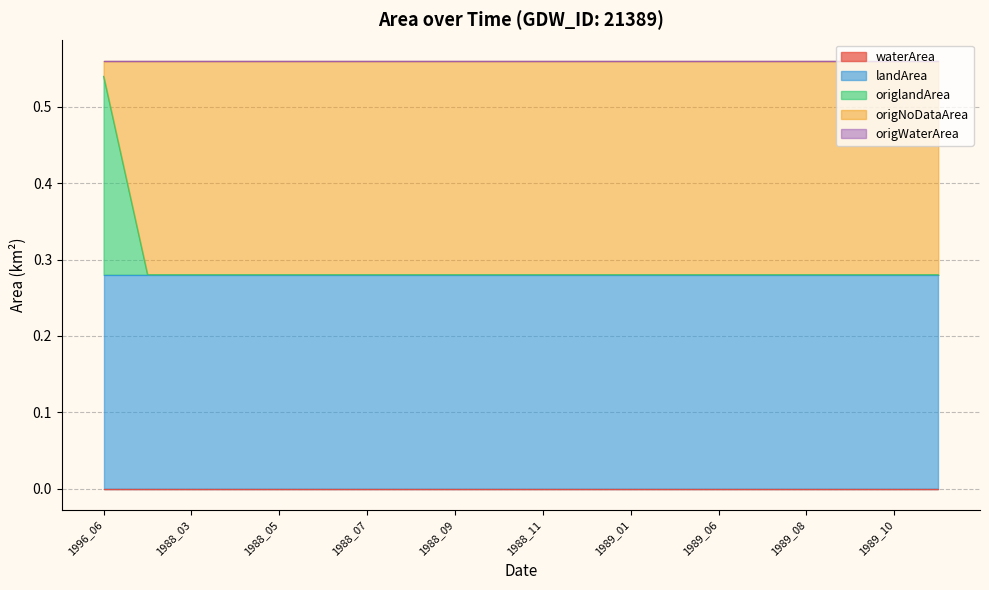

Read the origNoDataArea value at 1988_08.

0.3